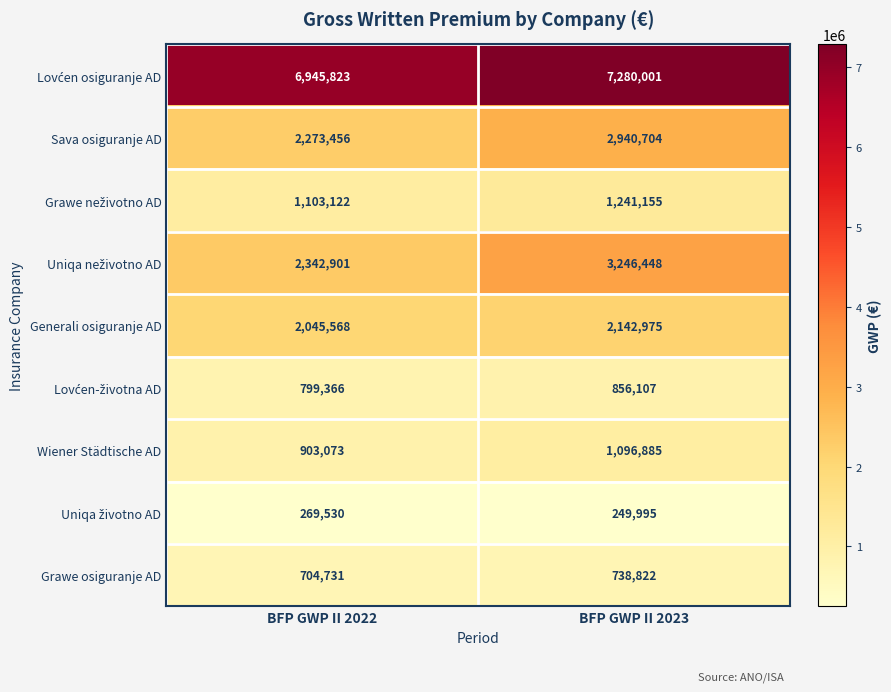

What is the minimum value shown in the chart?

249995